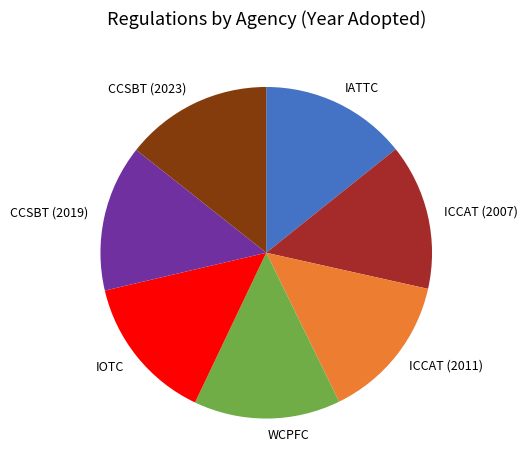

The CCSBT (2019) slice represents 1% of the pie. True or false?

False